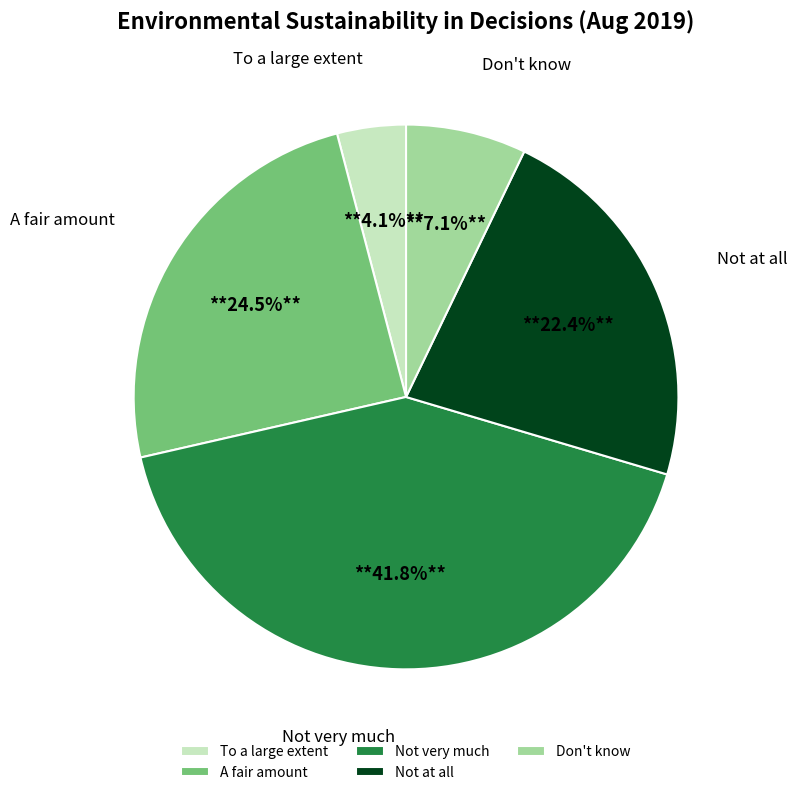

To the nearest percent, what percentage of the pie is Not very much?

42%